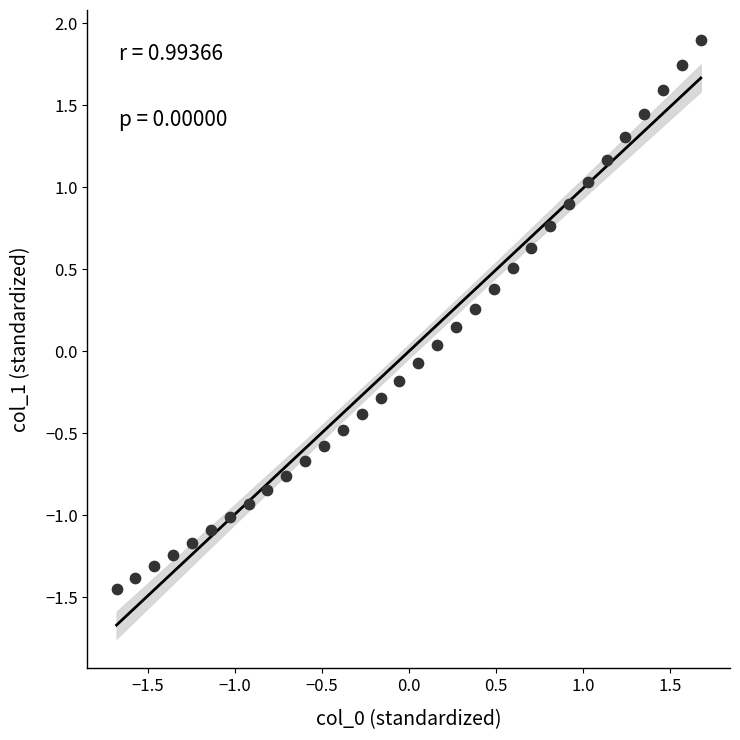

What is the range of X values (max minus min)?

3.4